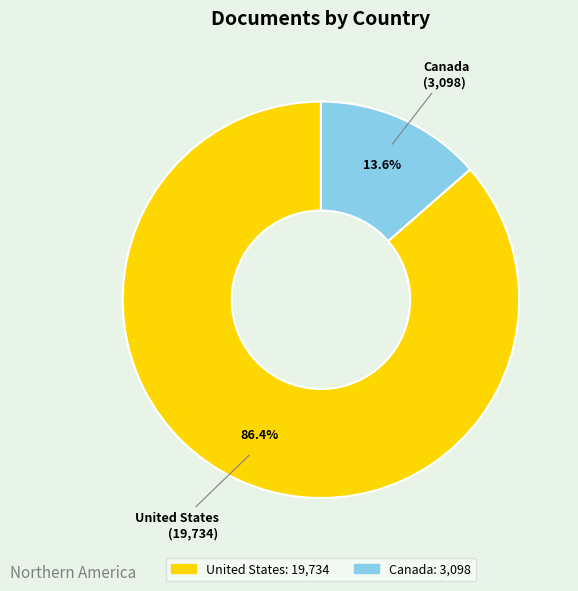

Does United States account for over 50% of the chart?

Yes